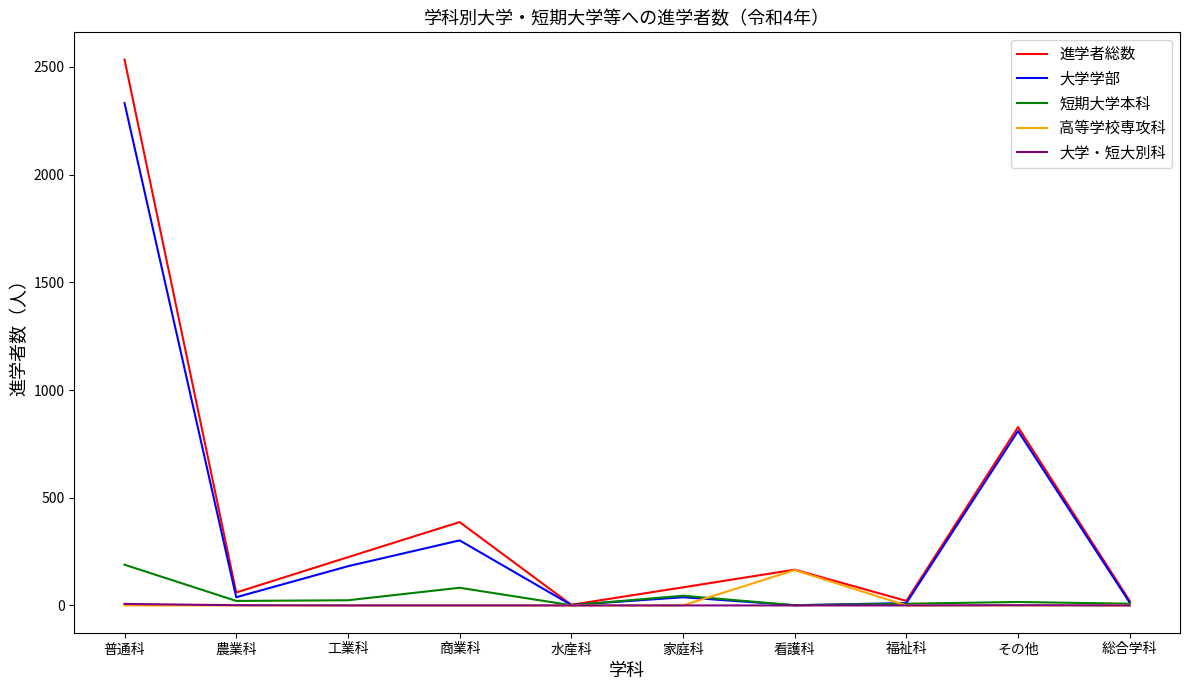

What position from the left is 普通科?

1